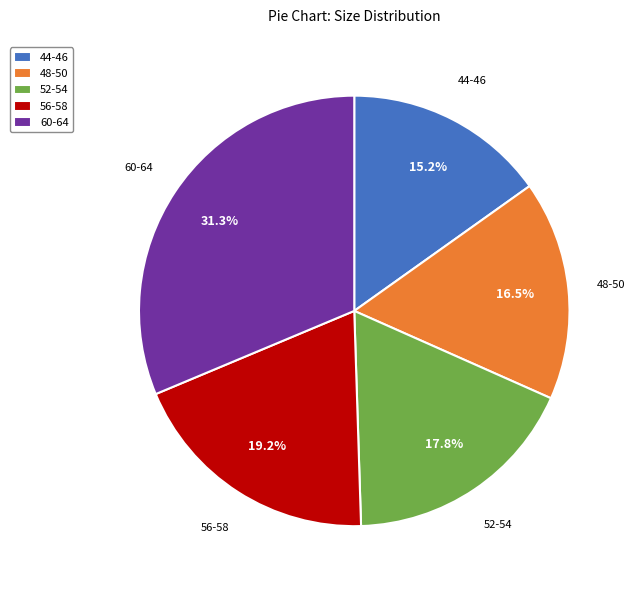

Is there any slice that represents more than half of the pie?

No